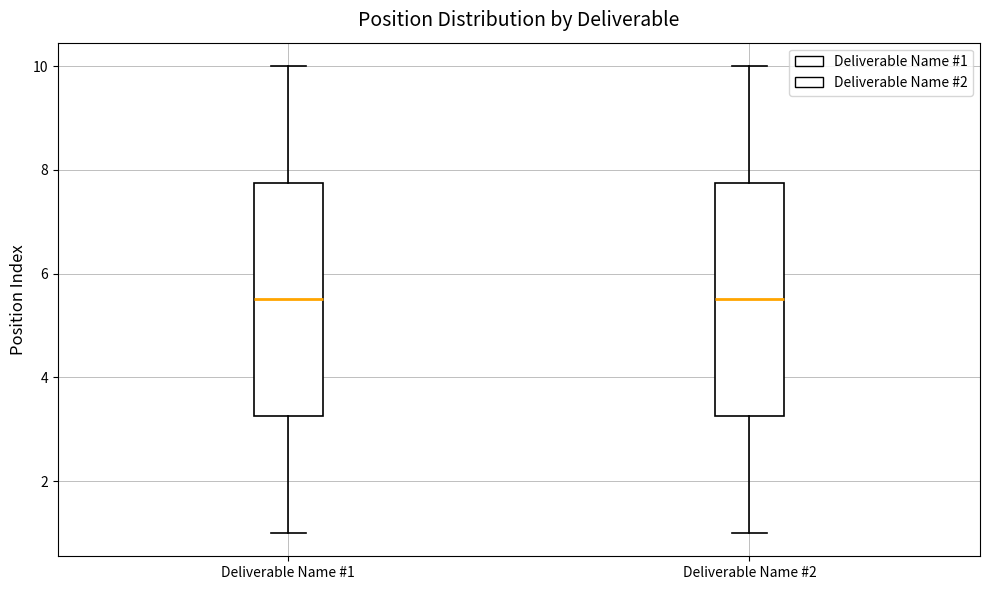

Reading left to right, transcribe this box plot: for each box, give where its median line is, the range the box spans, and where its two whiskers end, as read against the y-axis. The values are not printed on the chart, so give them approximately, as read against the axis.

Deliverable Name #1: median 5.6, box 3.2 to 7.8, whiskers 1.0 to 10.0
Deliverable Name #2: median 5.6, box 3.2 to 7.8, whiskers 1.0 to 10.0